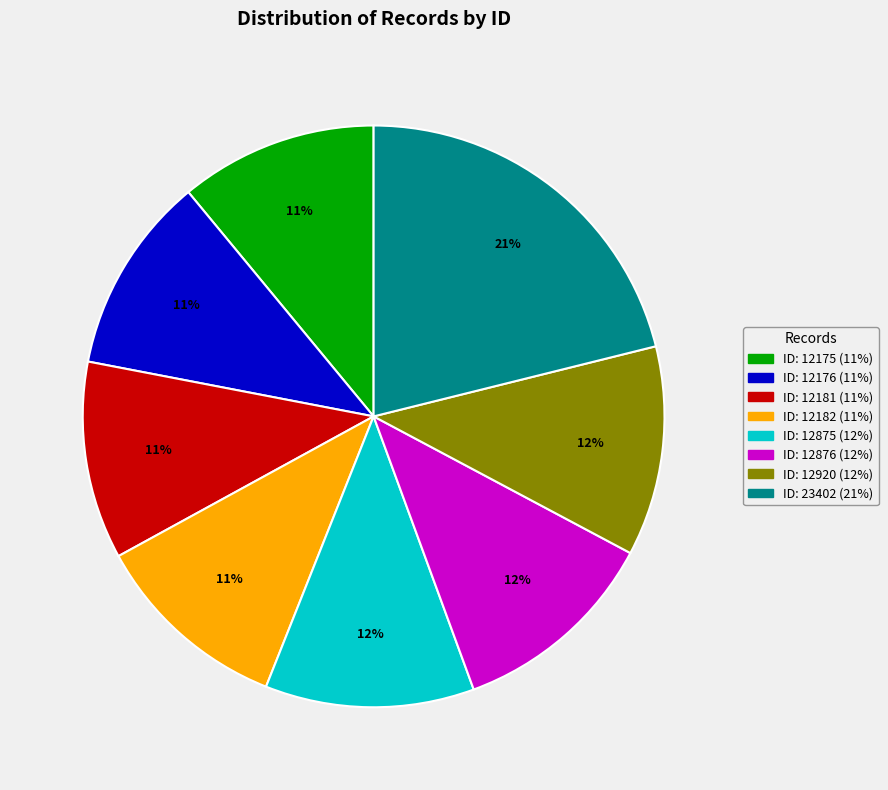

Is it true that ID: 23402 is 21% of the pie?

True